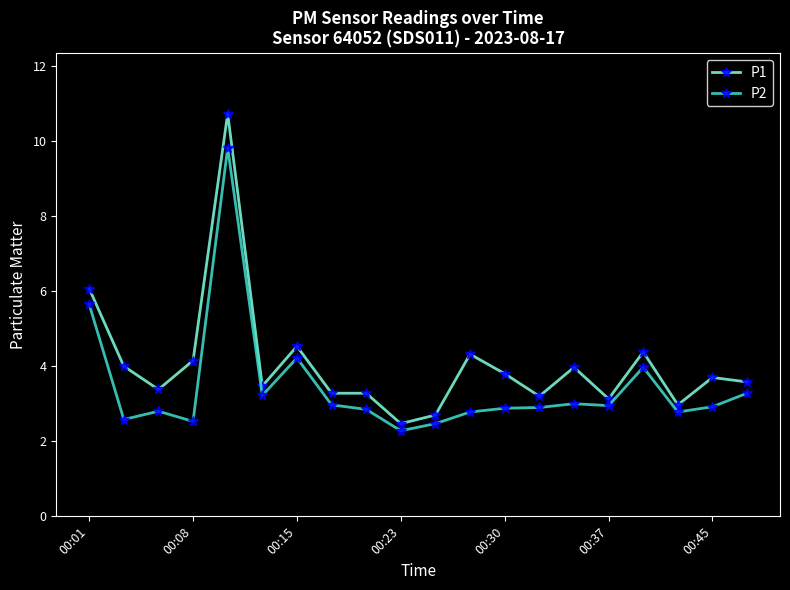

Which series has the largest total across all categories?

P1